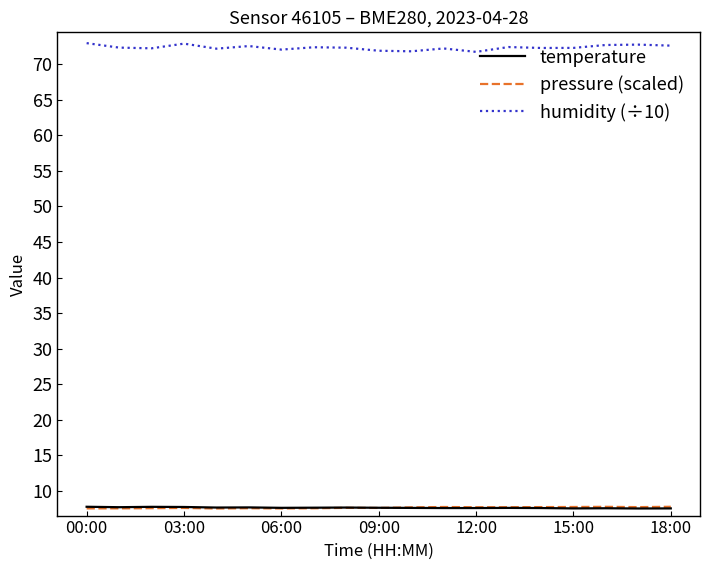

Which series has the largest total across all categories?

humidity (÷10)